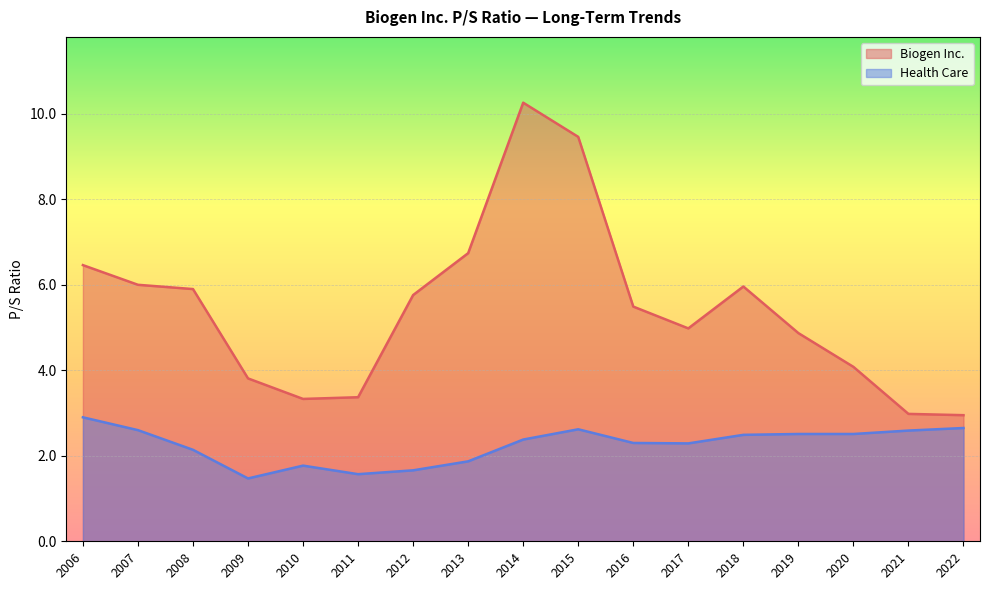

At which category is the sum across all series the highest?

2014